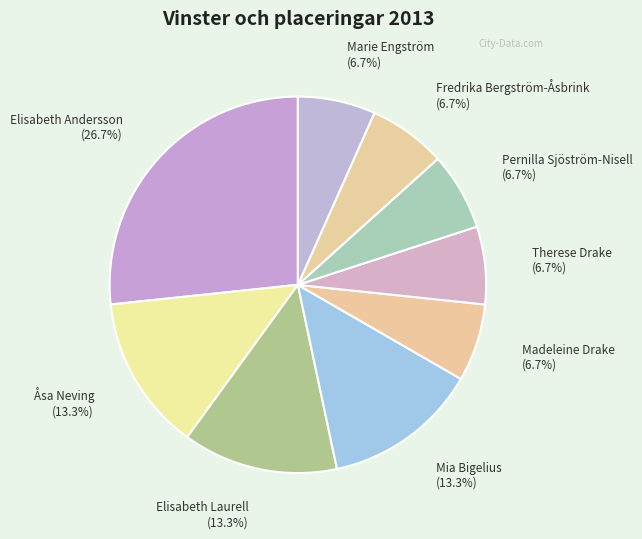

What is the ratio of the value at Åsa Neving (13.3%) to the value at Elisabeth Laurell (13.3%)?

1.0